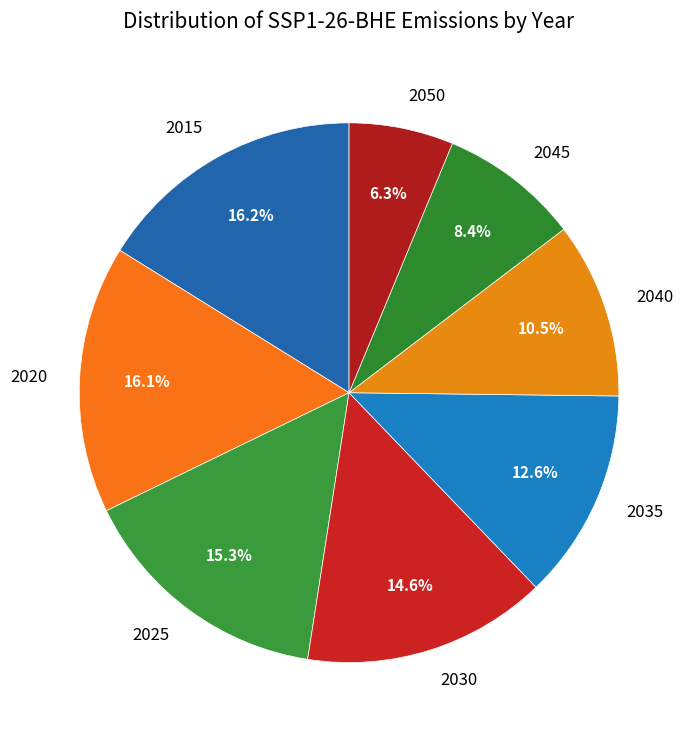

What is the ratio of the value at 2040 to the value at 2020?

0.7